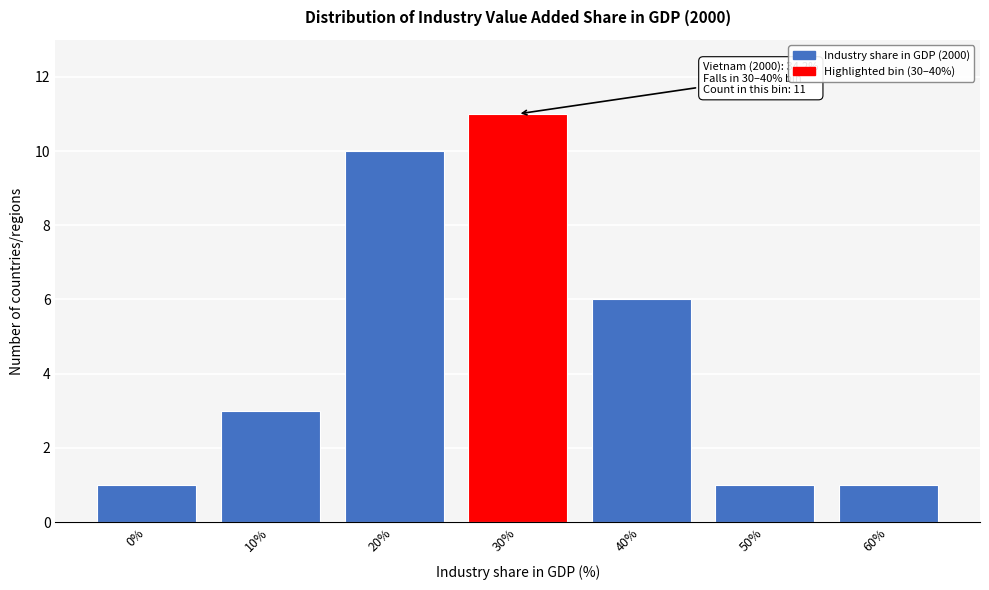

Reading left to right, transcribe all the data shown in this chart.

0%=1	10%=3	20%=10	30%=11	40%=6	50%=1	60%=1